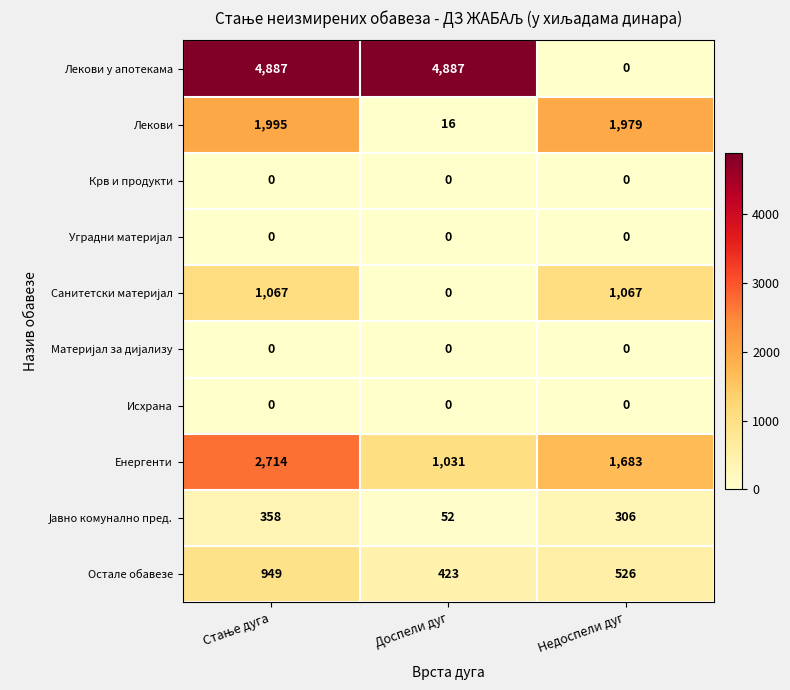

What is the average value of the Лекови у апотекама series?

3258